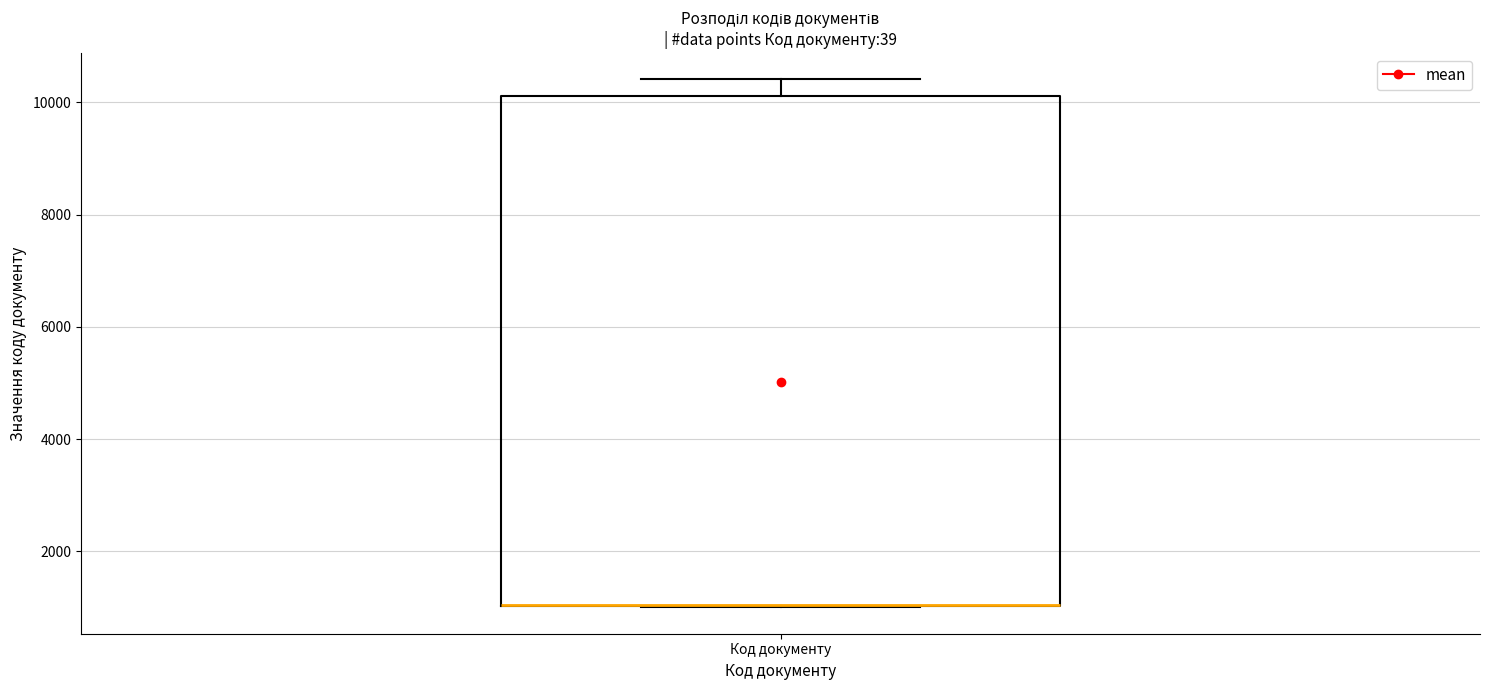

Read this box plot against the y-axis: the position of the median line, the range covered by the box, and the ends of both whiskers. The values are not printed on the chart, so give them approximately, as read against the axis.

median 1000 (drawn on the box's lower edge), box 1000 to 10200, whiskers 1000 to 10400